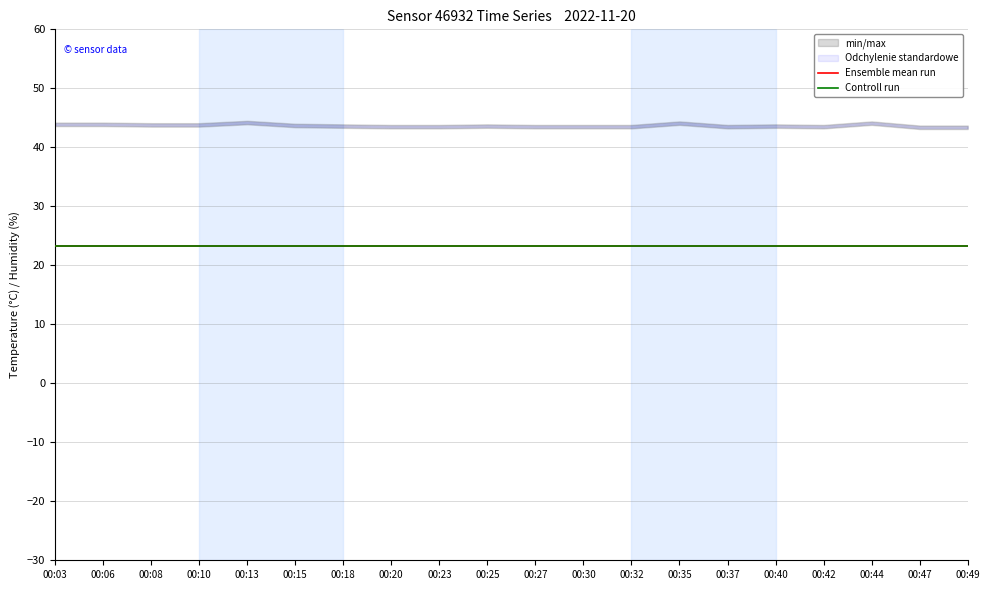

Count the number of categories in the chart.

20